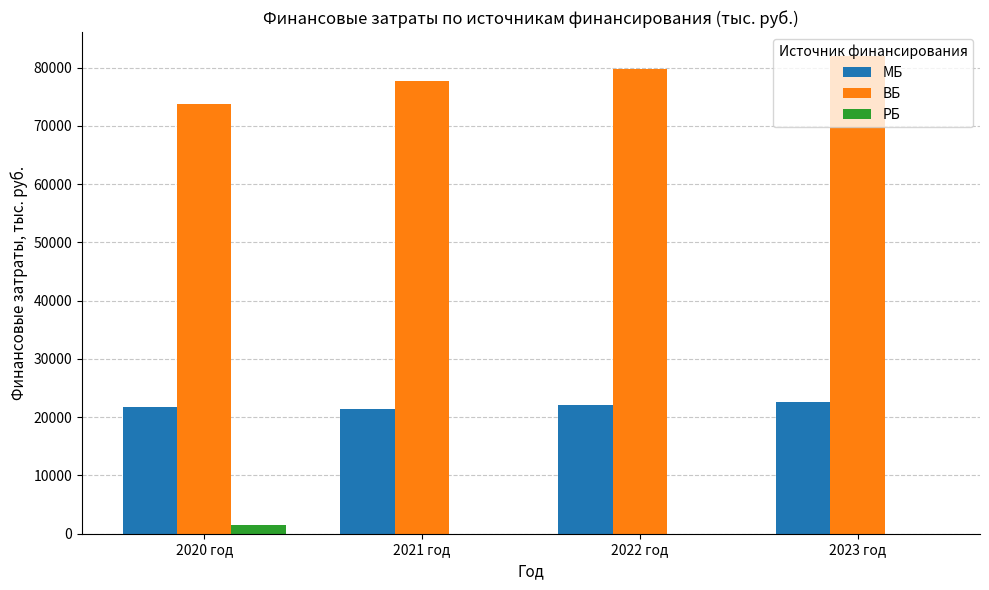

Is it true that ВБ equals 140107.6 at 2023 год?

False